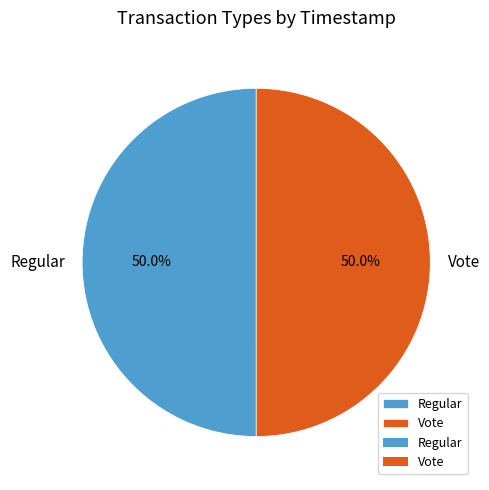

What is the ratio of the value at Regular to the value at Vote?

1.0